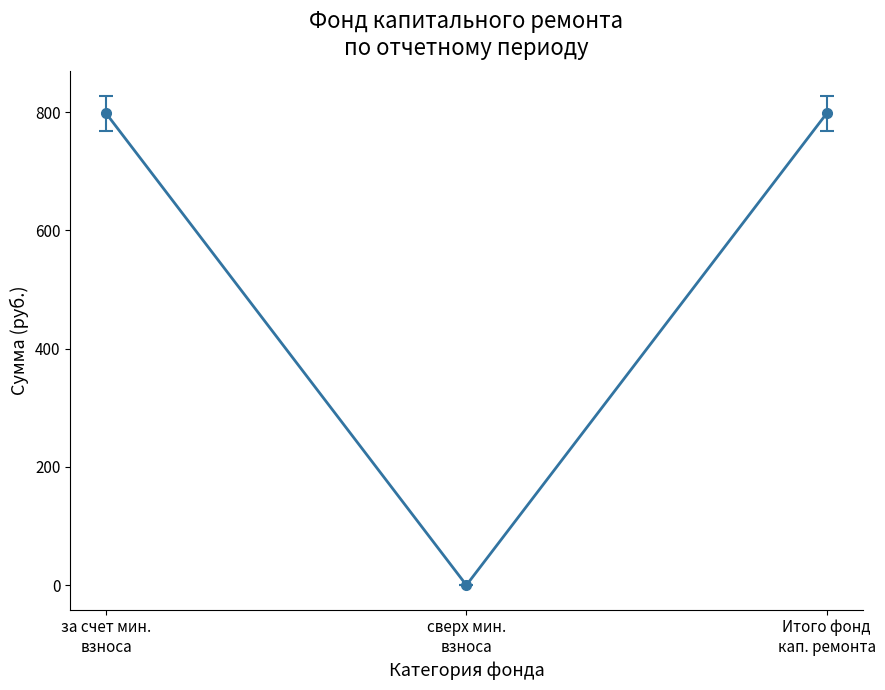

What is the greatest value displayed?

797.9